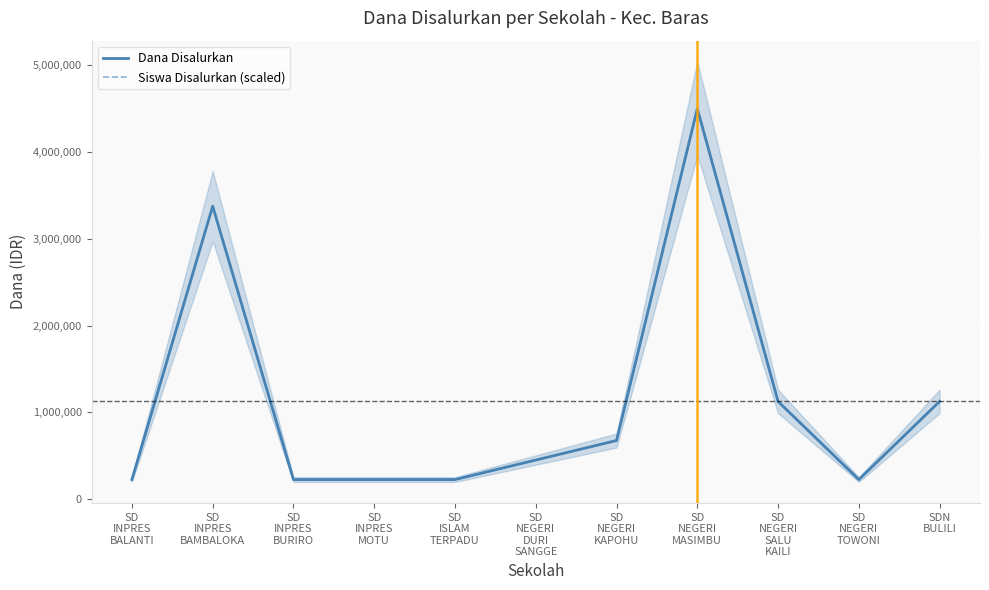

Which series has the largest total across all categories?

Dana Disalurkan